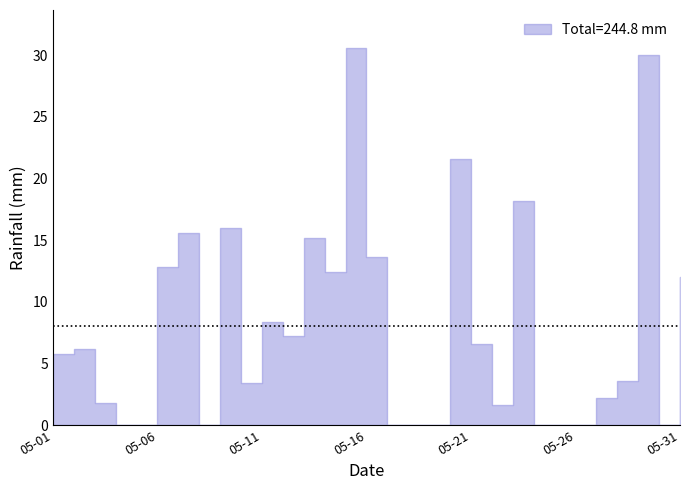

How many data points are above 5?

16